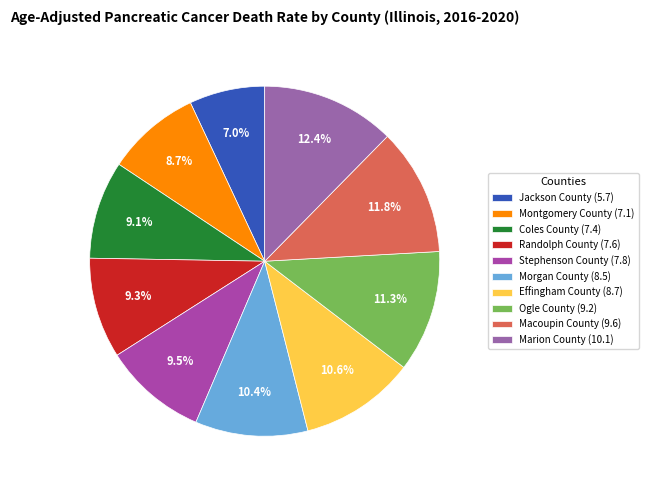

To the nearest percent, what percentage of the pie is Jackson County (5.7)?

7%